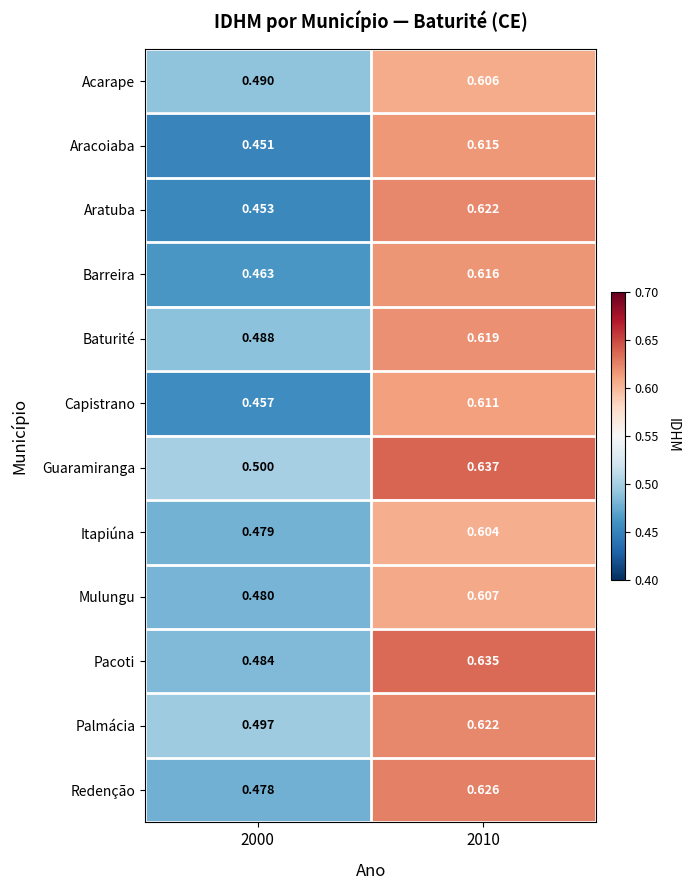

Which series has the widest spread of values?

Aratuba